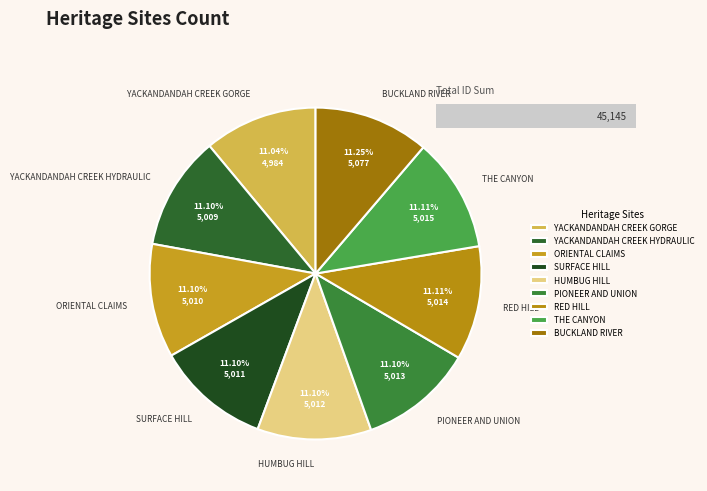

To the nearest percent, what is the combined percentage of YACKANDANDAH CREEK HYDRAULIC and SURFACE HILL?

22%